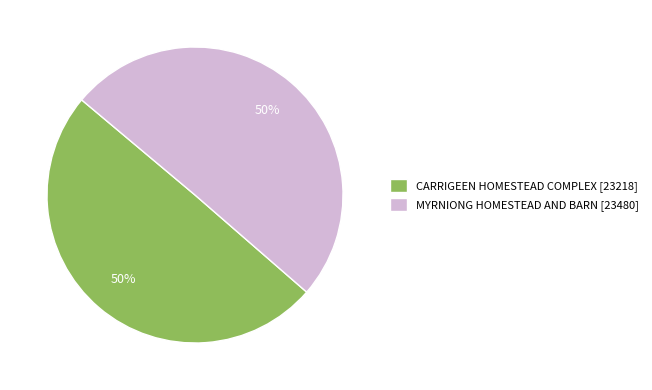

Is the sum of CARRIGEEN HOMESTEAD COMPLEX [23218] and MYRNIONG HOMESTEAD AND BARN [23480] greater than half?

Yes